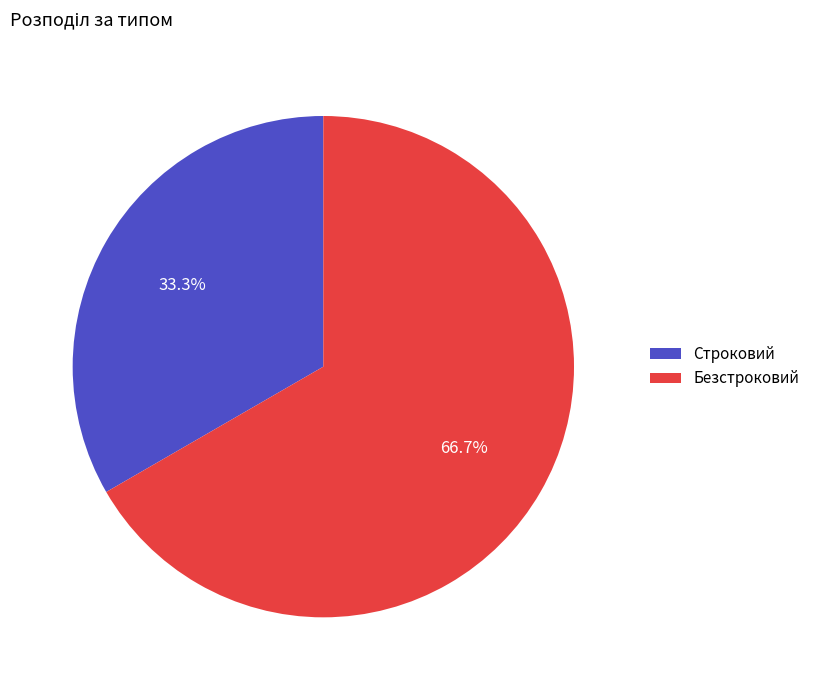

To the nearest percent, what is the difference between the largest and smallest slice percentages?

33%